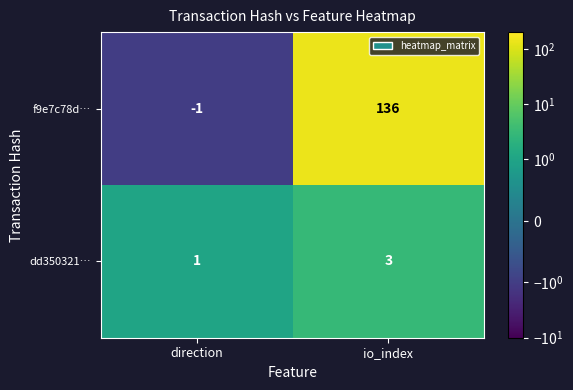

Reading left to right, what are all the values shown in this chart?

f9e7c78d…: -1	136
dd350321…: 1	3